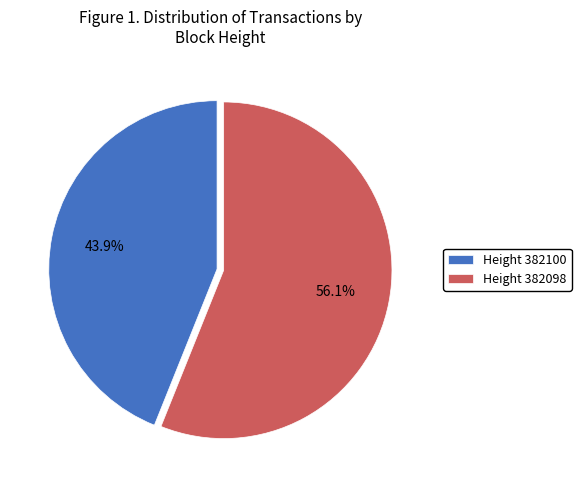

Which slice represents more than half of the pie?

Height 382098